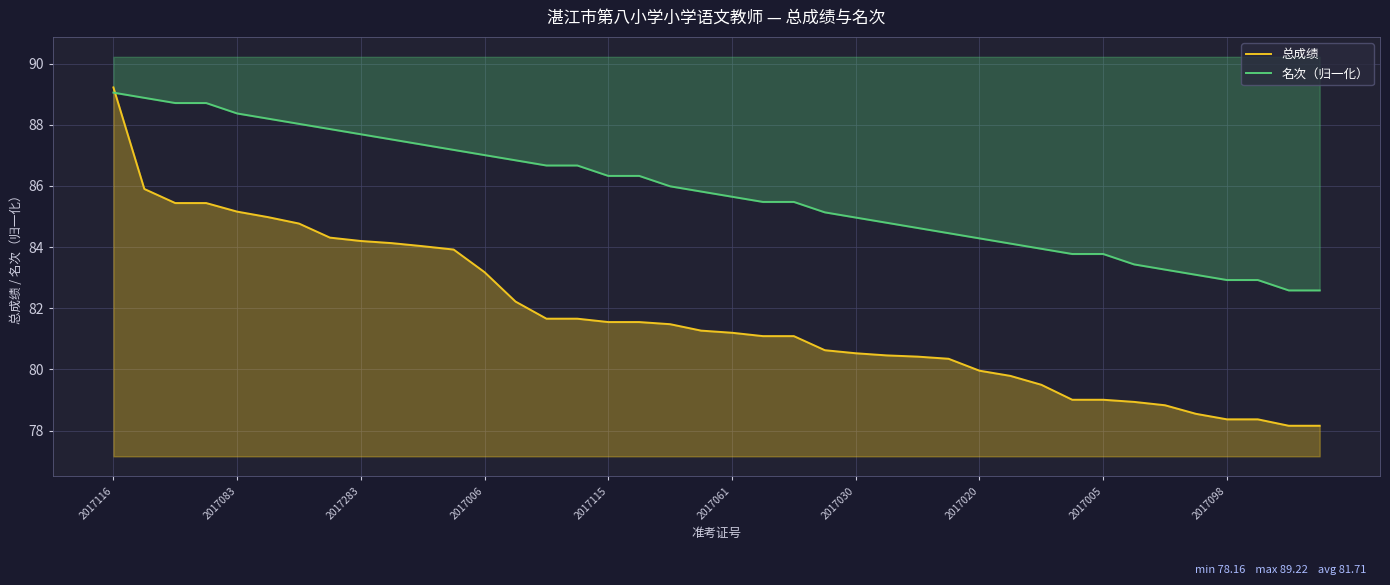

Reading left to right, transcribe all the data shown in this chart.

总成绩: 89.2	85.9	85.4	85.4	85.2	85.0	84.8	84.3	84.2	84.1	84.0	83.9	83.2	82.2	81.7	81.7	81.5	81.5	81.5	81.3	81.2	81.1	81.1	80.6	80.5	80.5	80.4	80.3	80.0	79.8	79.5	79.0	79.0	78.9	78.8	78.5	78.4	78.4	78.2	78.2
名次（归一化）: 89.0	88.9	88.7	88.7	88.4	88.2	88.0	87.9	87.7	87.5	87.3	87.2	87.0	86.8	86.7	86.7	86.3	86.3	86.0	85.8	85.6	85.5	85.5	85.1	85.0	84.8	84.6	84.5	84.3	84.1	83.9	83.8	83.8	83.4	83.3	83.1	82.9	82.9	82.6	82.6